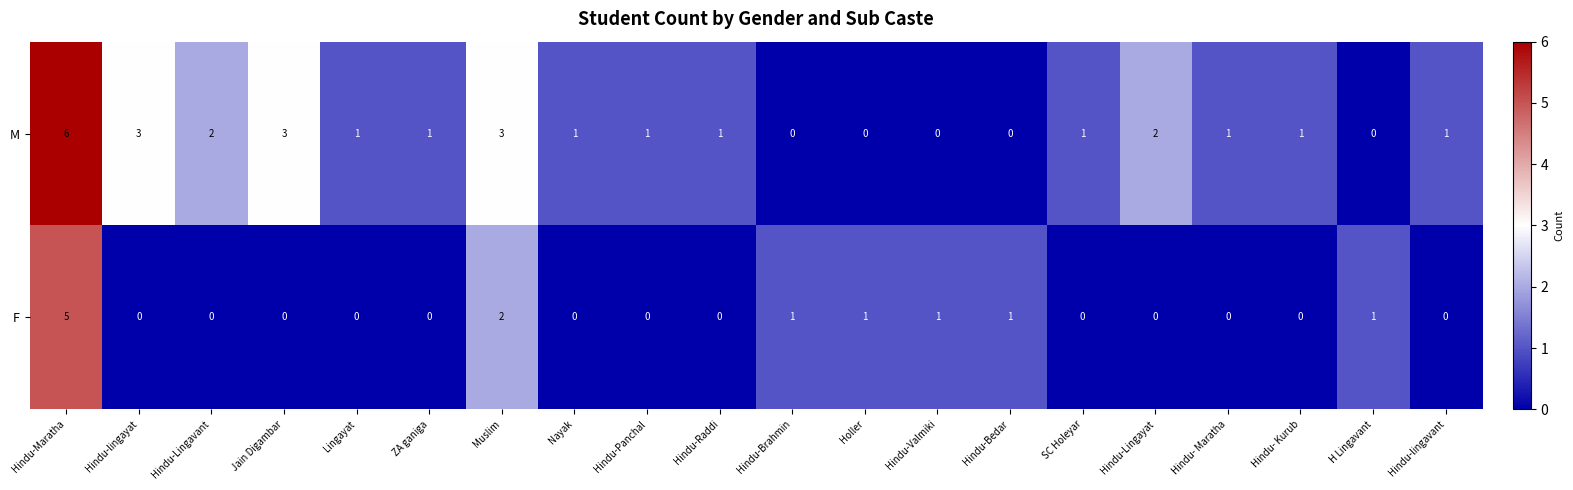

List the series in order of their peak value, lowest first.

F, M